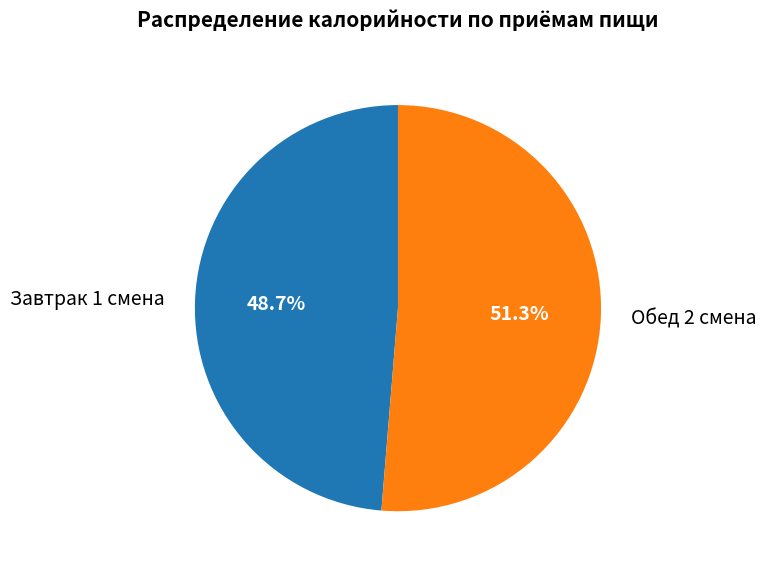

Which has a higher value, Завтрак 1 смена or Обед 2 смена?

Обед 2 смена